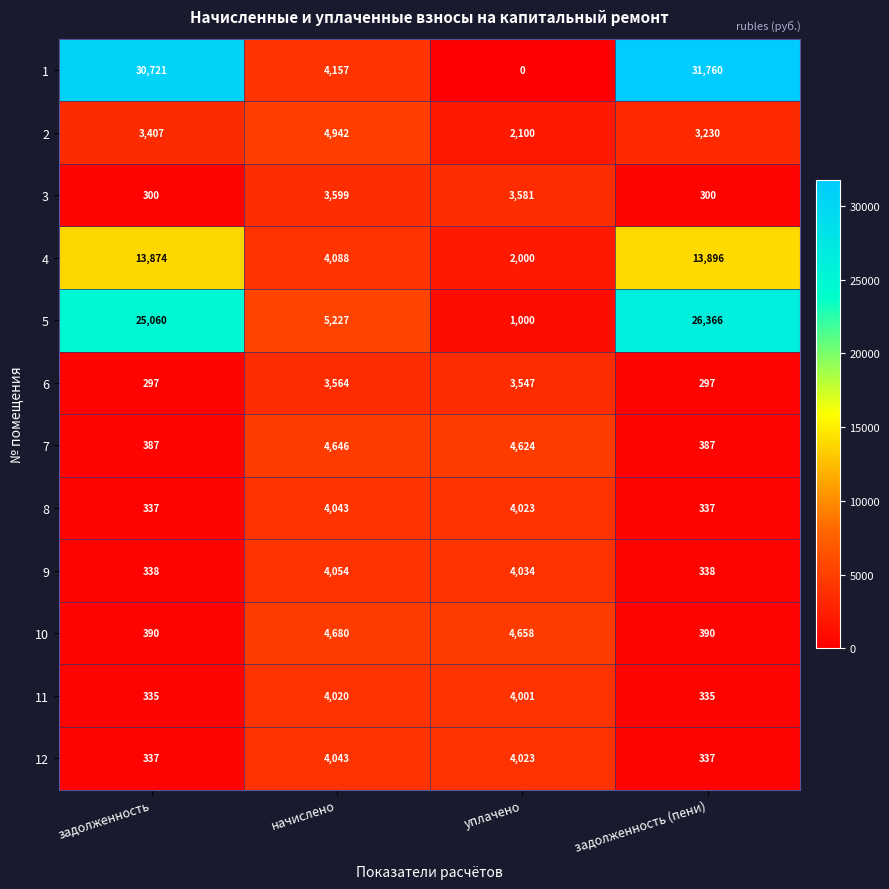

True or false: 7 has a value of 584 at задолженность.

False